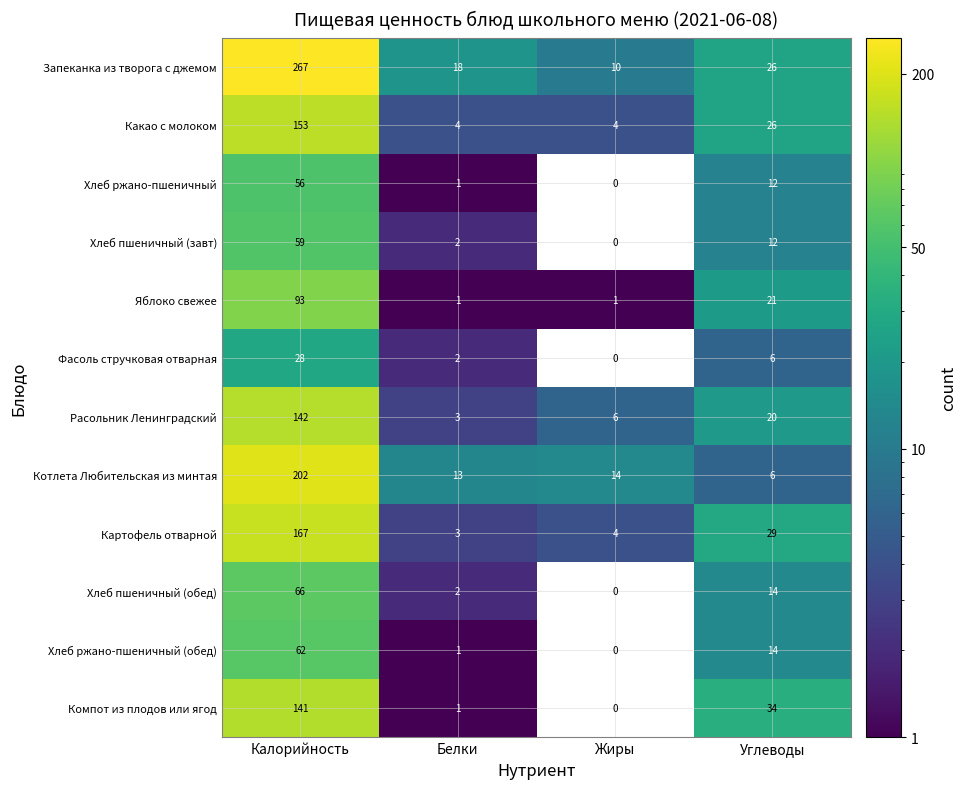

Rank the categories by Компот из плодов или ягод value from lowest to highest.

Жиры, Белки, Углеводы, Калорийность